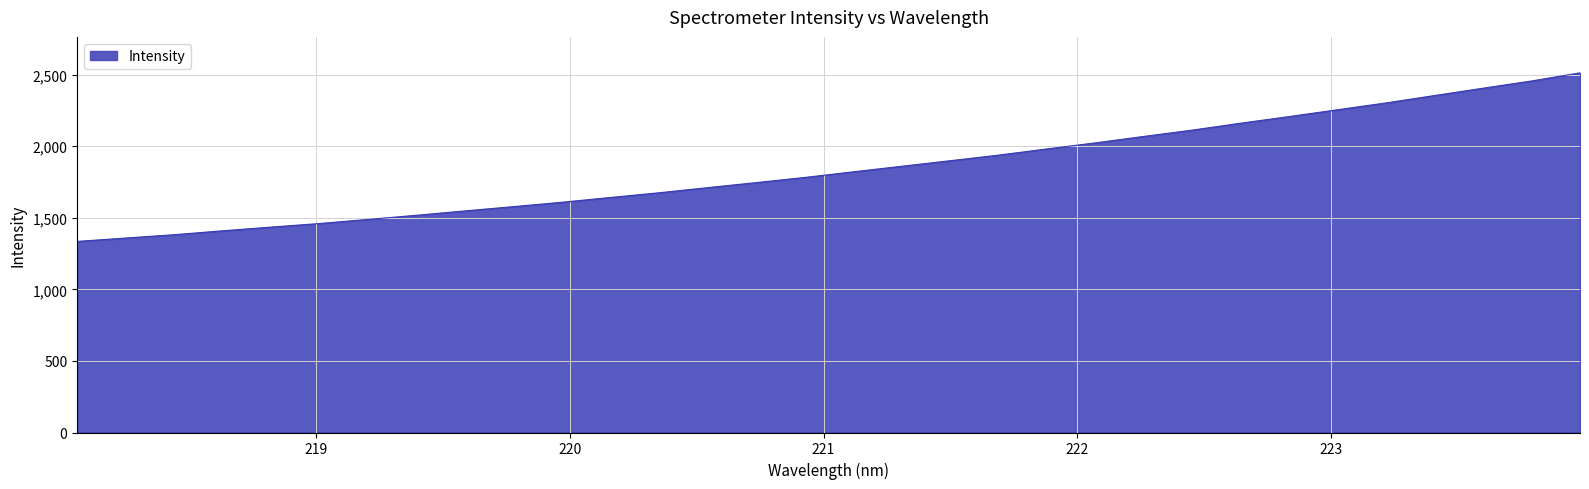

What is the smallest value displayed?

1335.1